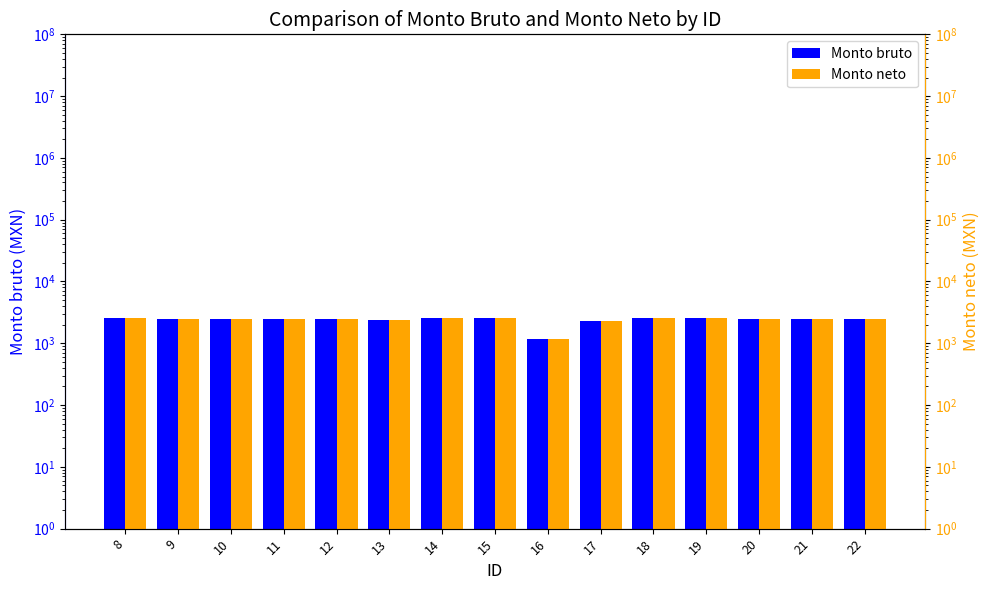

Reading left to right, list all the values displayed in this chart.

Monto bruto: 2563.8	2489.7	2489.7	2489.7	2489.7	2376.8	2563.8	2563.8	1165.7	2264.0	2563.8	2563.8	2489.7	2489.7	2489.7
Monto neto: 2563.8	2489.7	2489.7	2489.7	2489.7	2376.8	2563.8	2563.8	1165.7	2264.0	2563.8	2563.8	2489.7	2489.7	2489.7